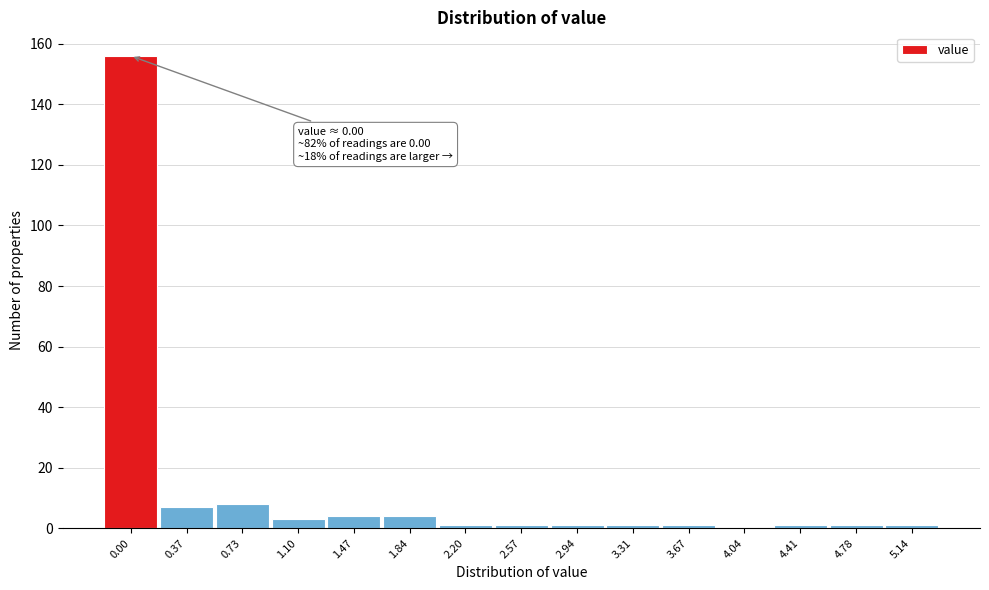

Reading left to right, extract all data points from this chart.

0.00=156	0.37=7	0.73=8	1.10=3	1.47=4	1.84=4	2.20=1	2.57=1	2.94=1	3.31=1	3.67=1	4.04=0	4.41=1	4.78=1	5.14=1